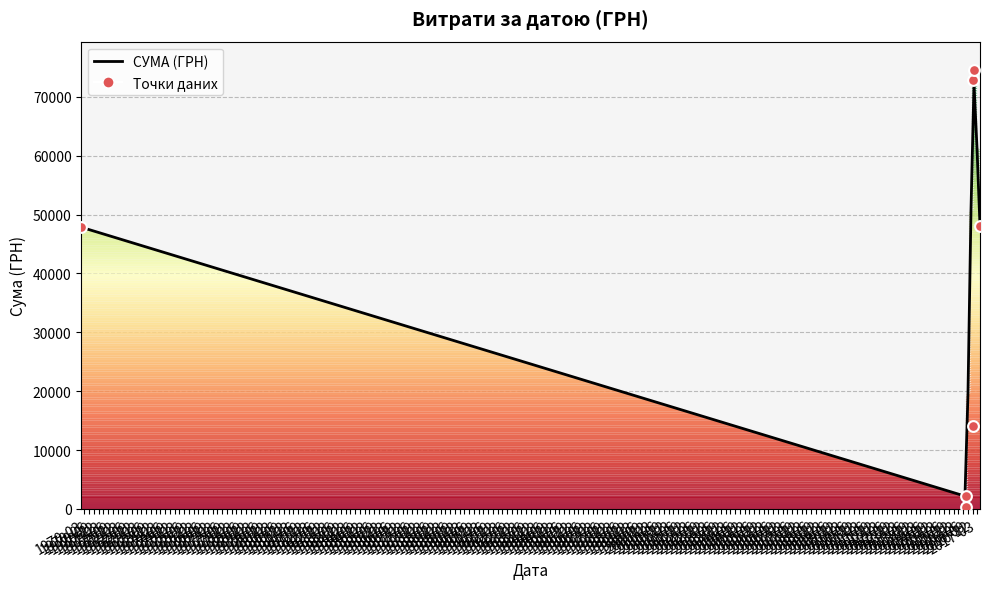

What is the change in value from 7 to 35?

+3244.8